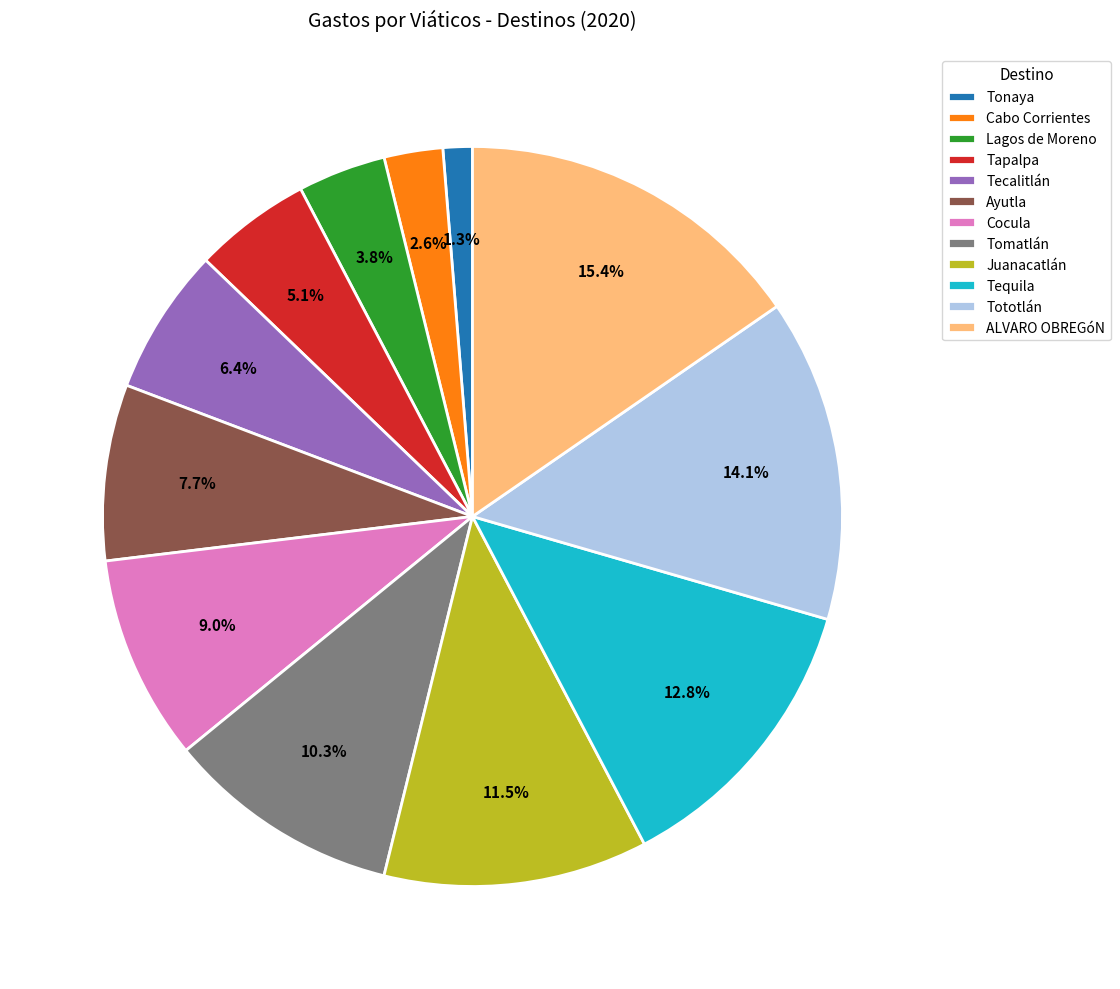

To the nearest percent, what percentage of the pie is Ayutla?

8%